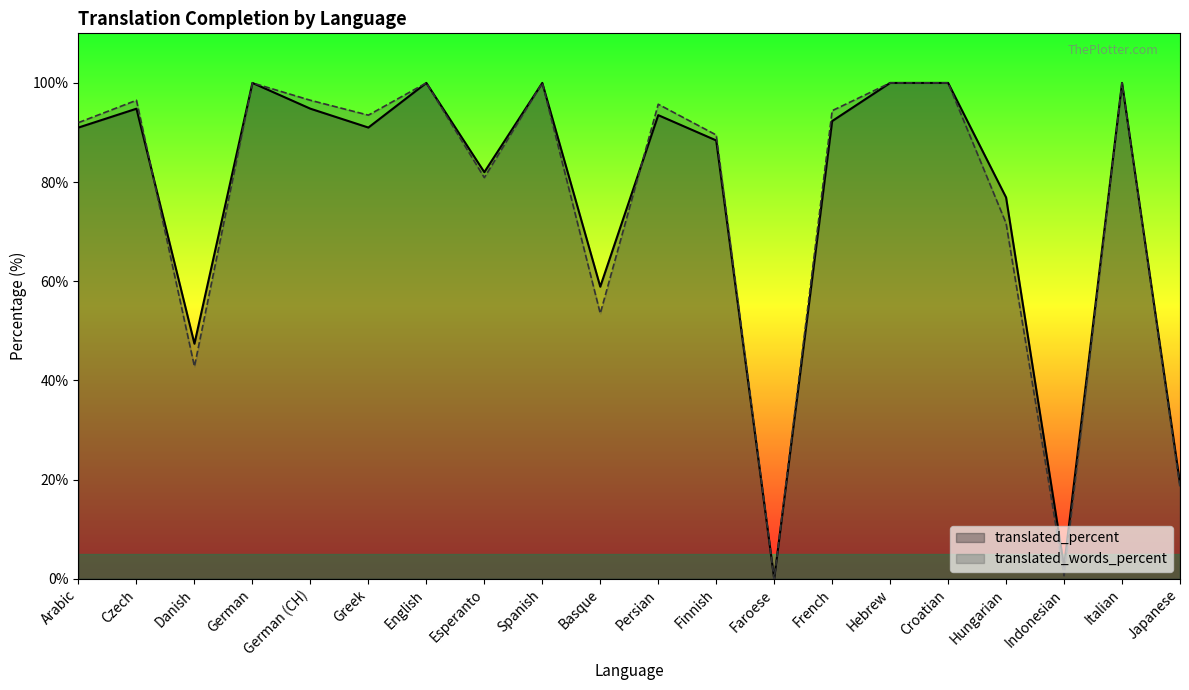

What is the total value across all series at German?

200.0